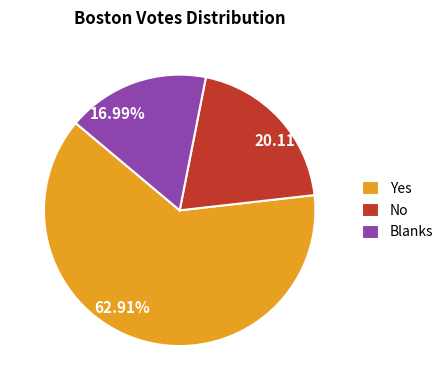

To the nearest percent, what is the average slice percentage?

33%